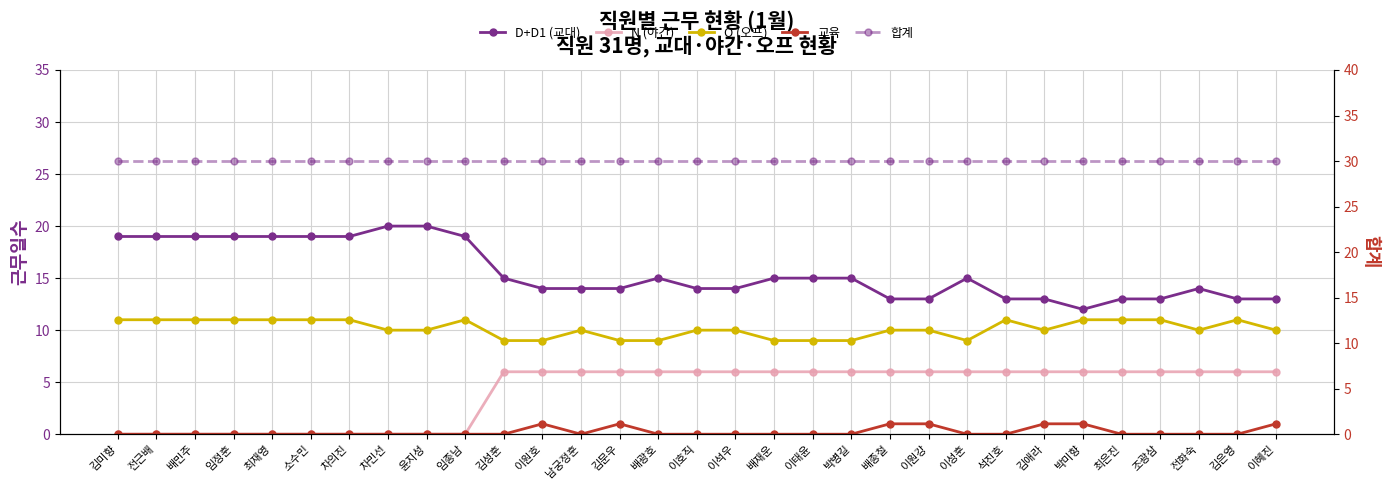

Count the number of data series in this chart.

5